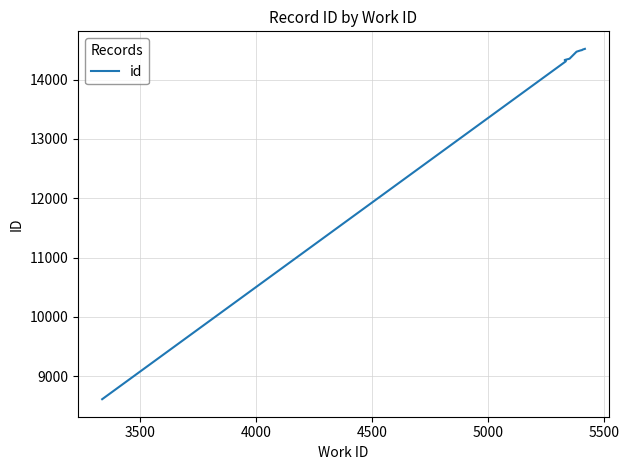

Reading right to left, what are all the values shown in this chart?

14520	14512	14507	14498	14495	14472	14354	14332	14310	8610